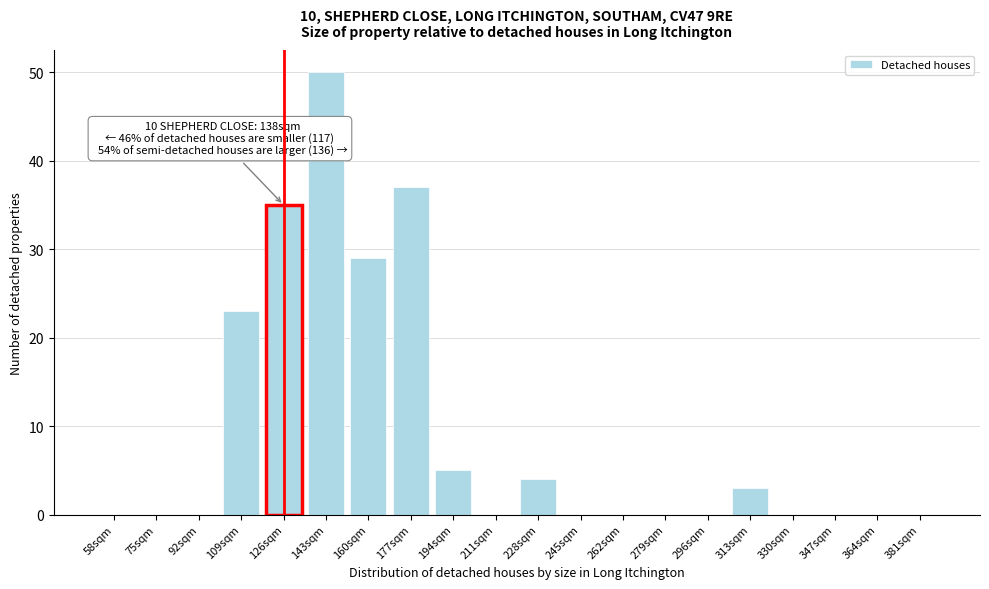

Reading right to left, what are all the values shown in this chart?

381sqm=0	364sqm=0	347sqm=0	330sqm=0	313sqm=3	296sqm=0	279sqm=0	262sqm=0	245sqm=0	228sqm=4	211sqm=0	194sqm=5	177sqm=37	160sqm=29	143sqm=50	126sqm=35	109sqm=23	92sqm=0	75sqm=0	58sqm=0